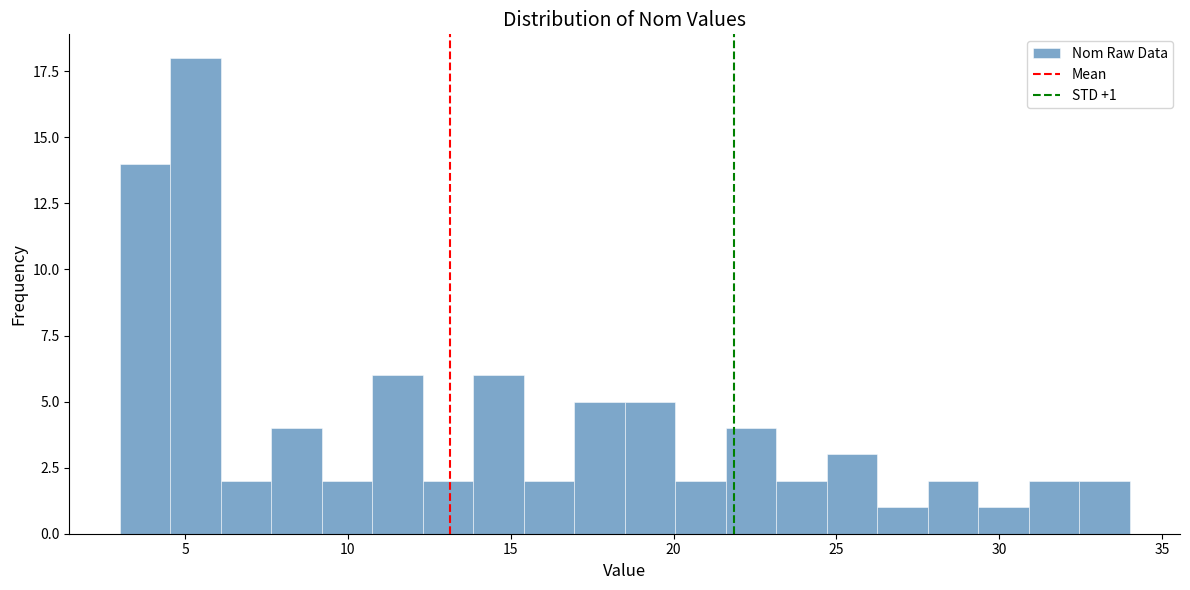

Around what value on the x-axis is the tallest bar? Give the approximate position of its centre, as read against the axis.

5.5